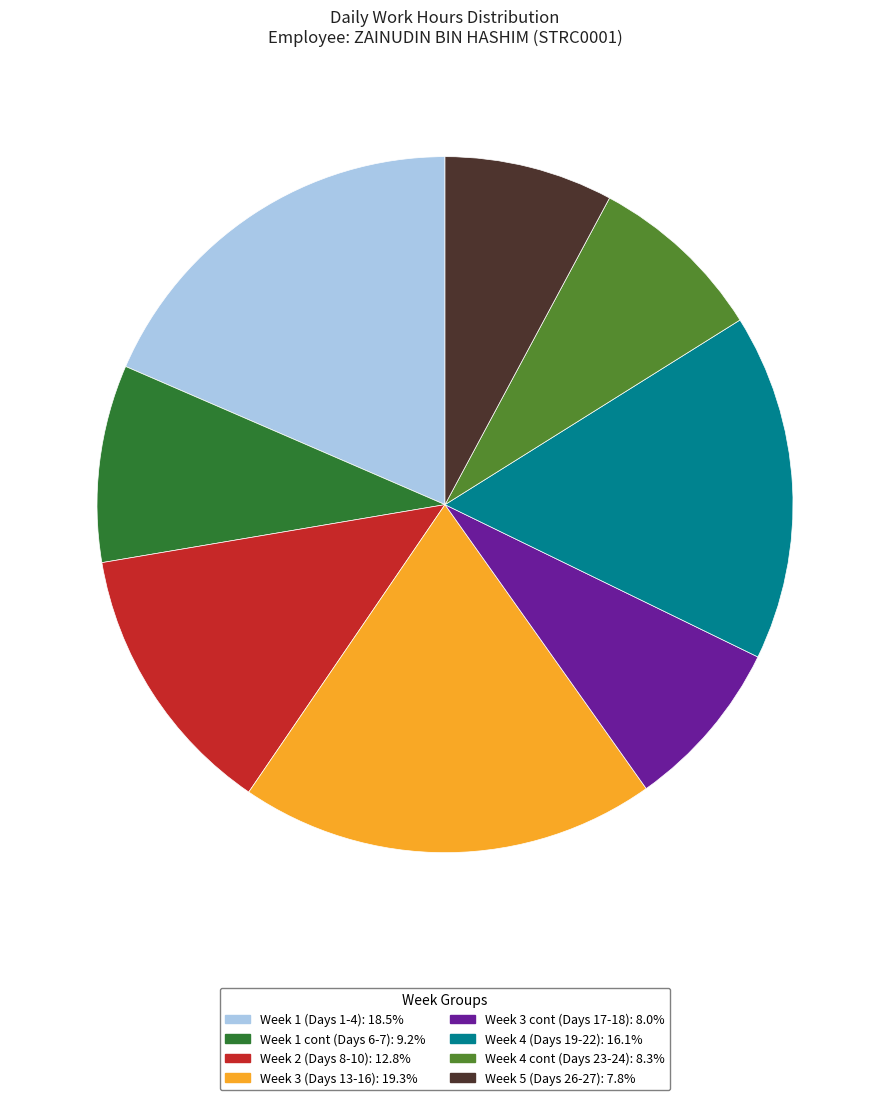

Does any single category account for the majority?

No